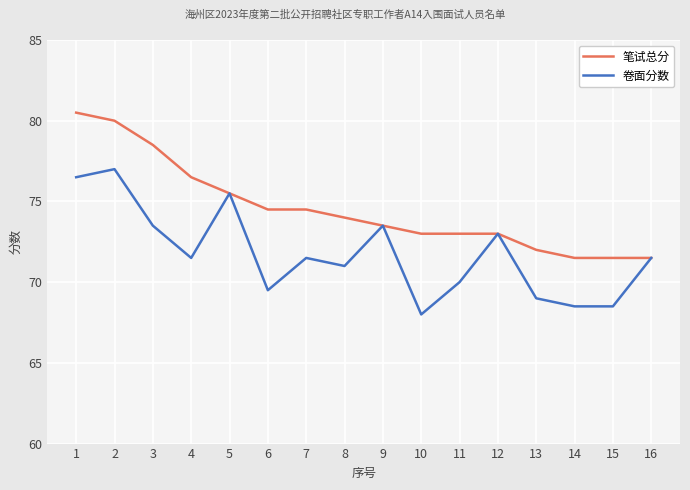

What are all the series names shown in the legend?

笔试总分, 卷面分数